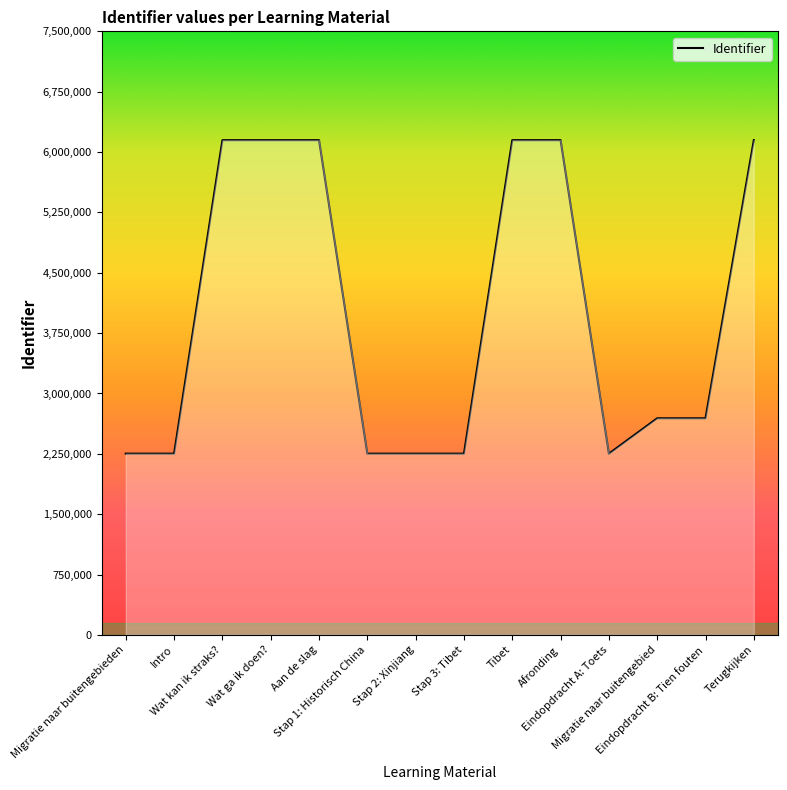

What is the greatest value displayed?

6147679